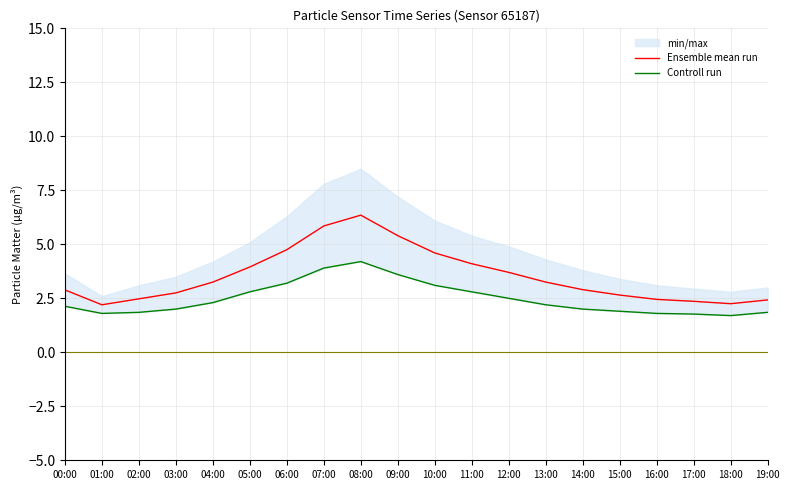

Which category has the lowest value across all series?

18:00